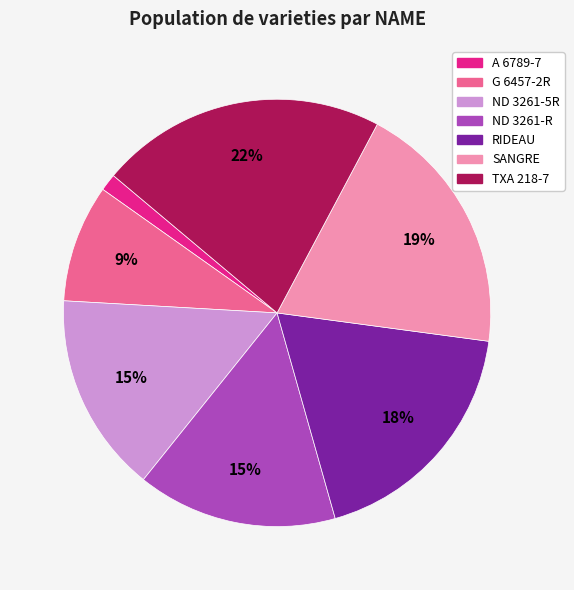

Does RIDEAU represent more than half of the total?

No